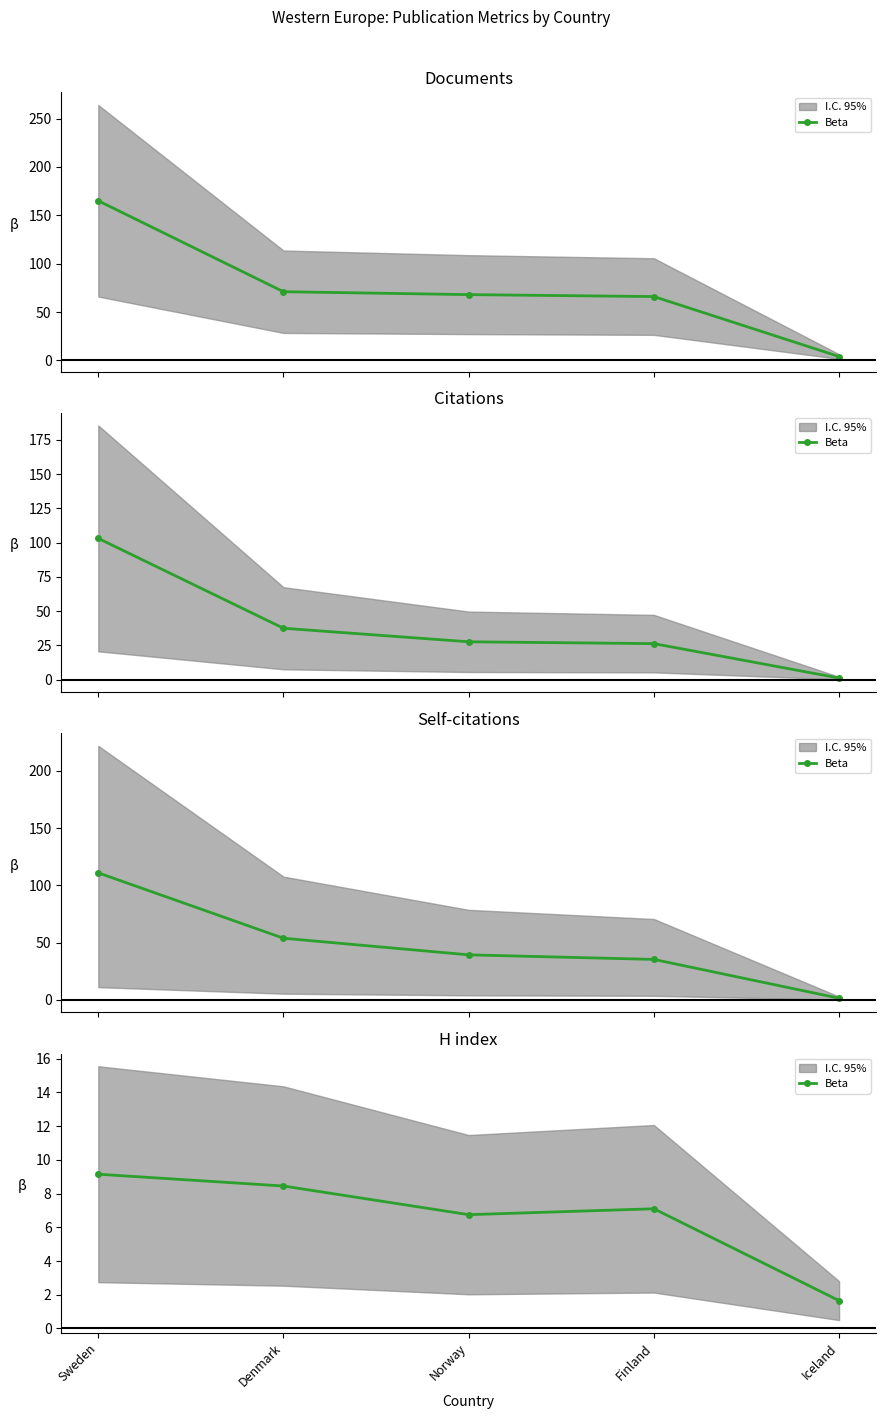

How many lines are shown in the chart?

1